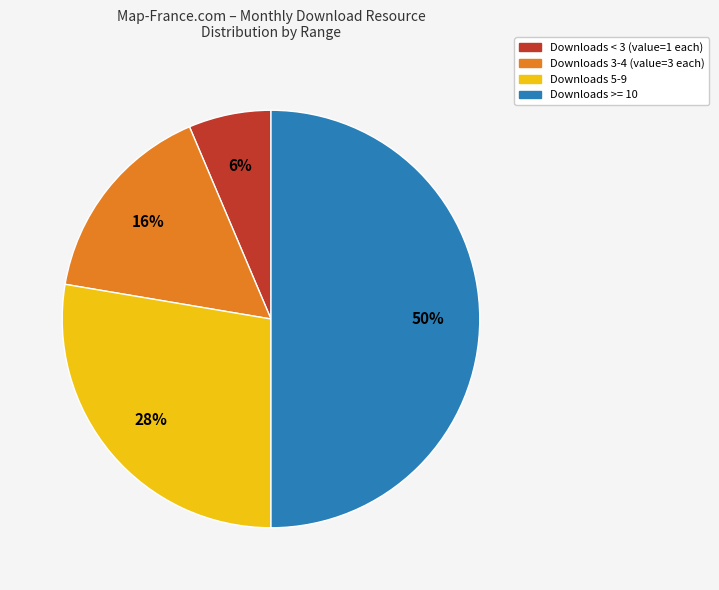

To the nearest percent, what is the average slice percentage?

25%